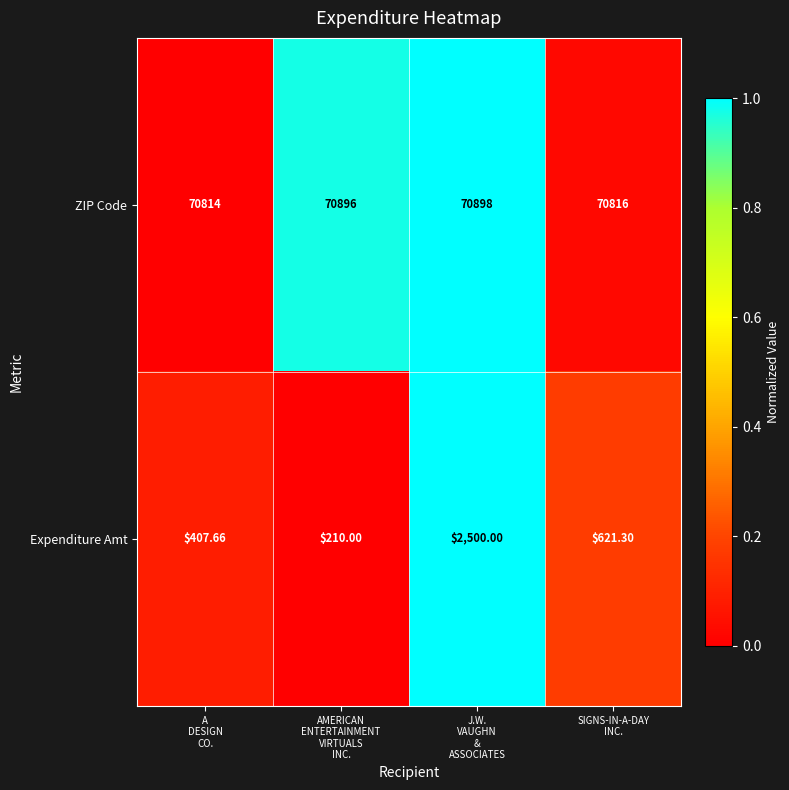

Which series has the widest spread of values?

Expenditure Amt